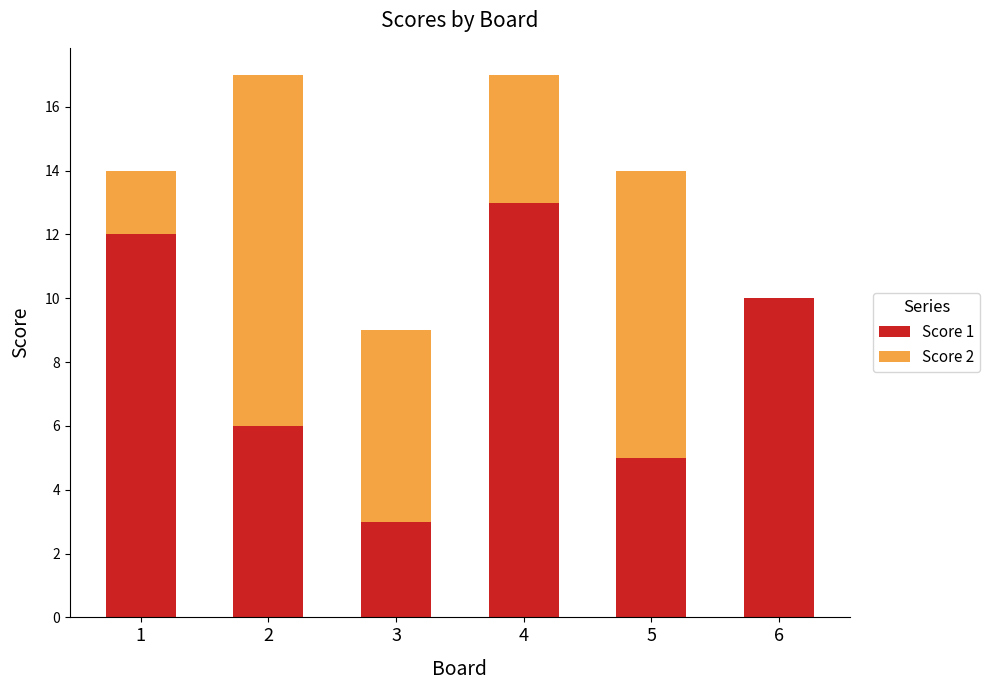

Reading left to right, transcribe the values for Score 1.

1=12	2=6	3=3	4=13	5=5	6=10